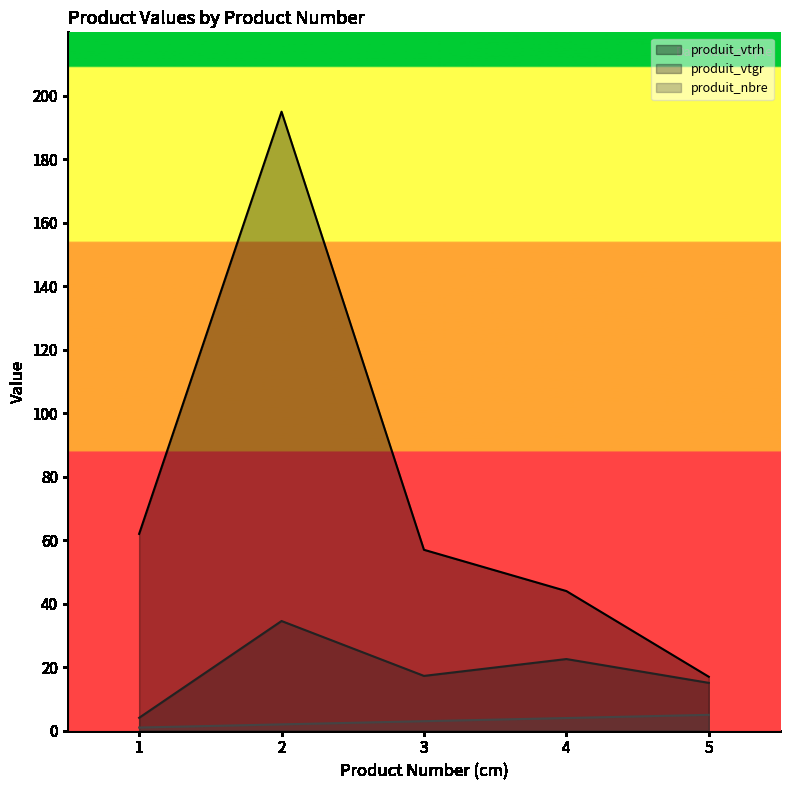

What is the sum of all produit_vtrh values?

375.0